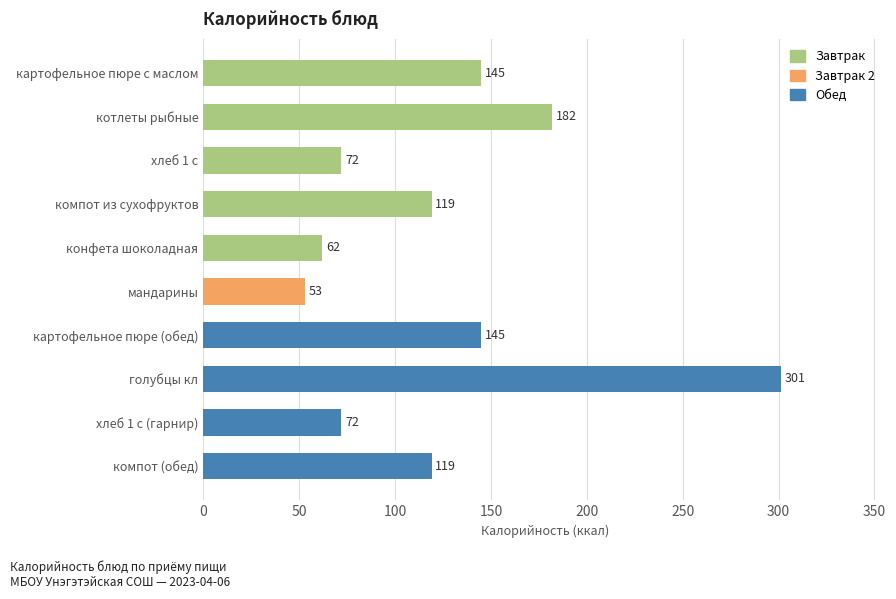

What is the approximate value at картофельное пюре (обед), to the nearest 5?

145